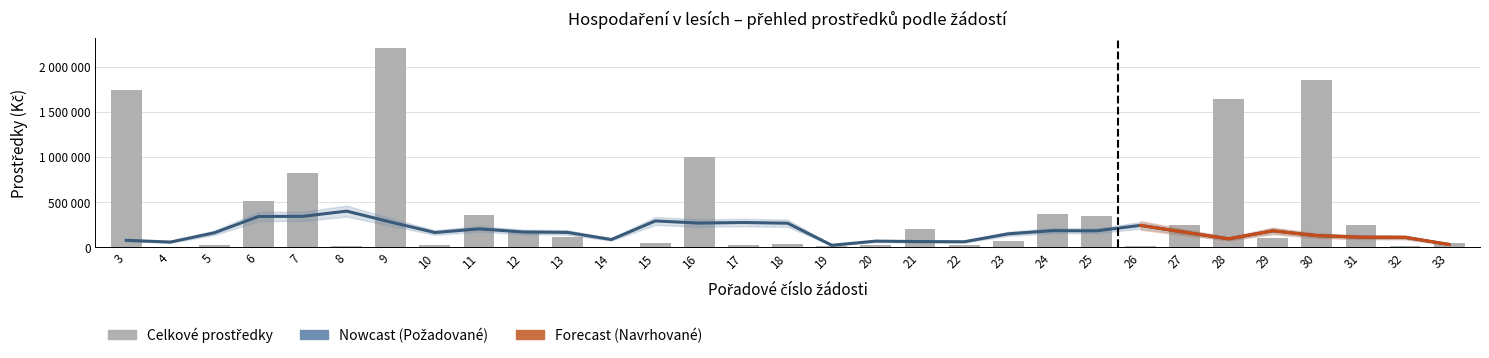

Which series changed the most between 24 and 28?

Celkove prostredky (Kc)